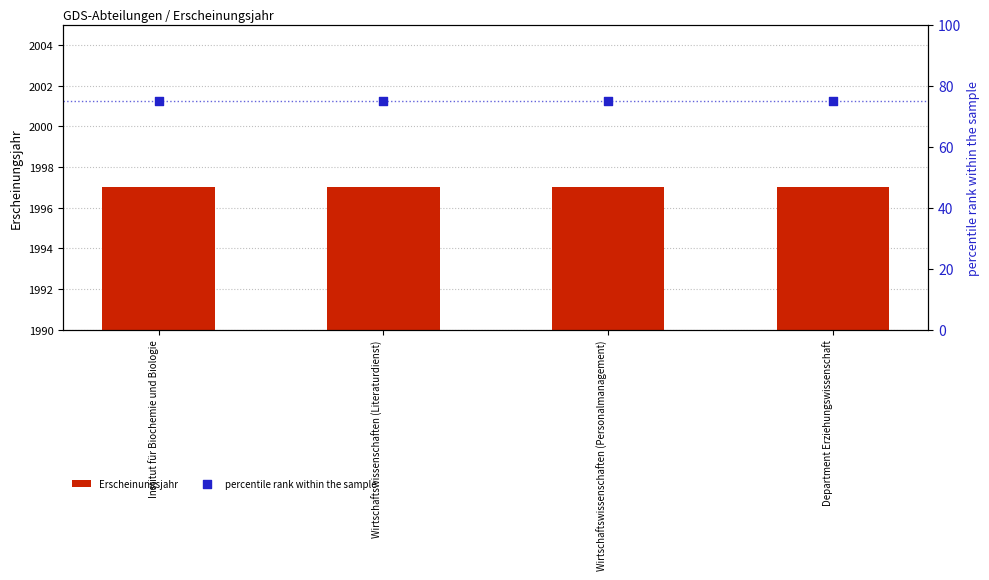

Which series reaches the minimum Y coordinate?

percentile rank within the sample